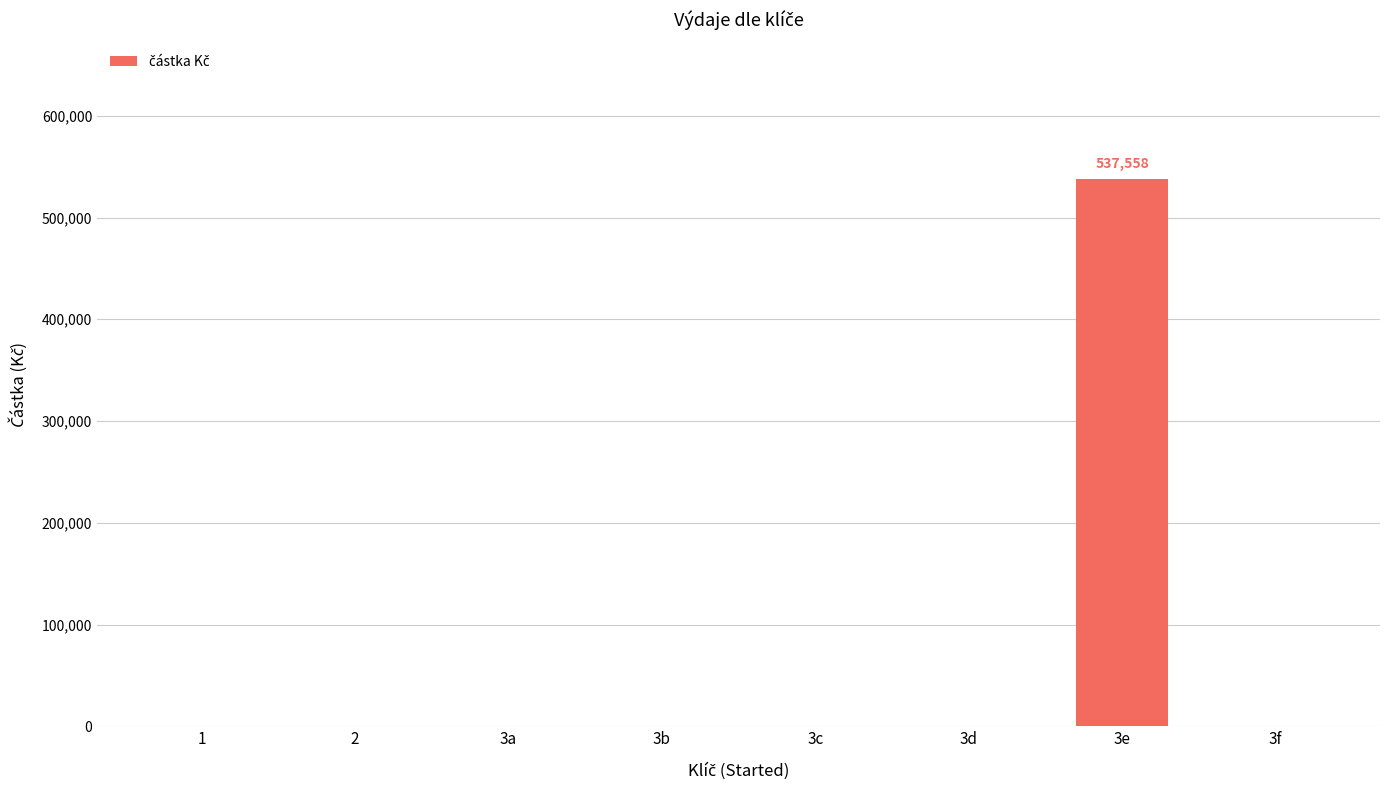

What is the greatest value displayed?

537558